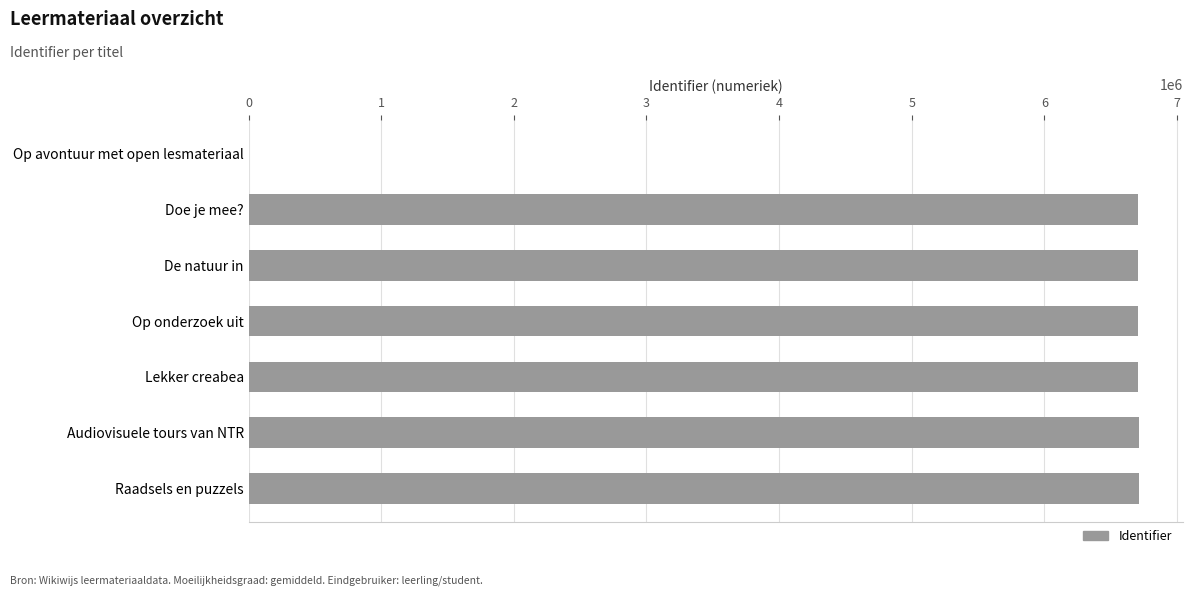

How many values are above zero?

6